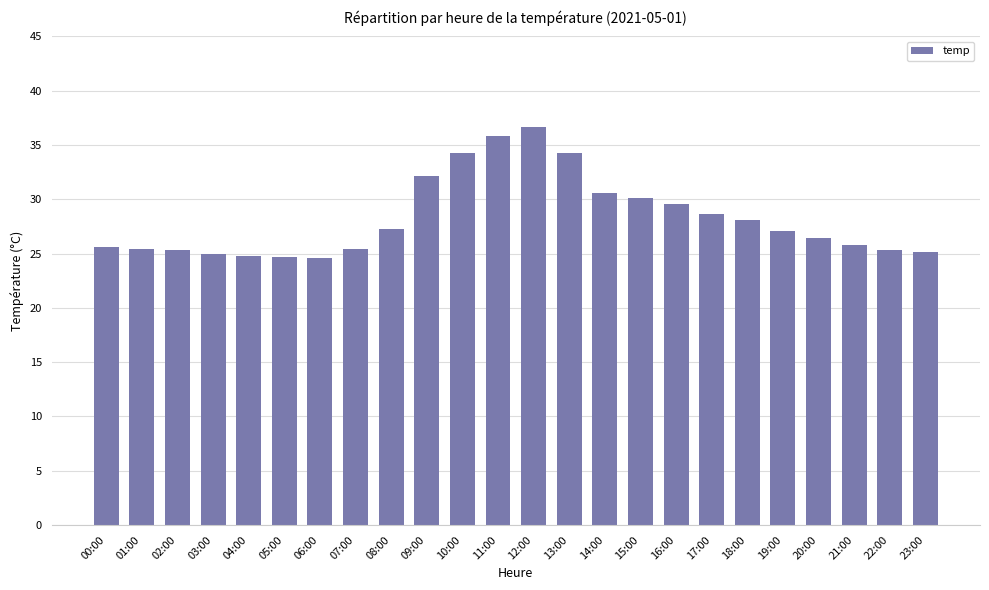

What is the maximum value shown in the chart?

36.7